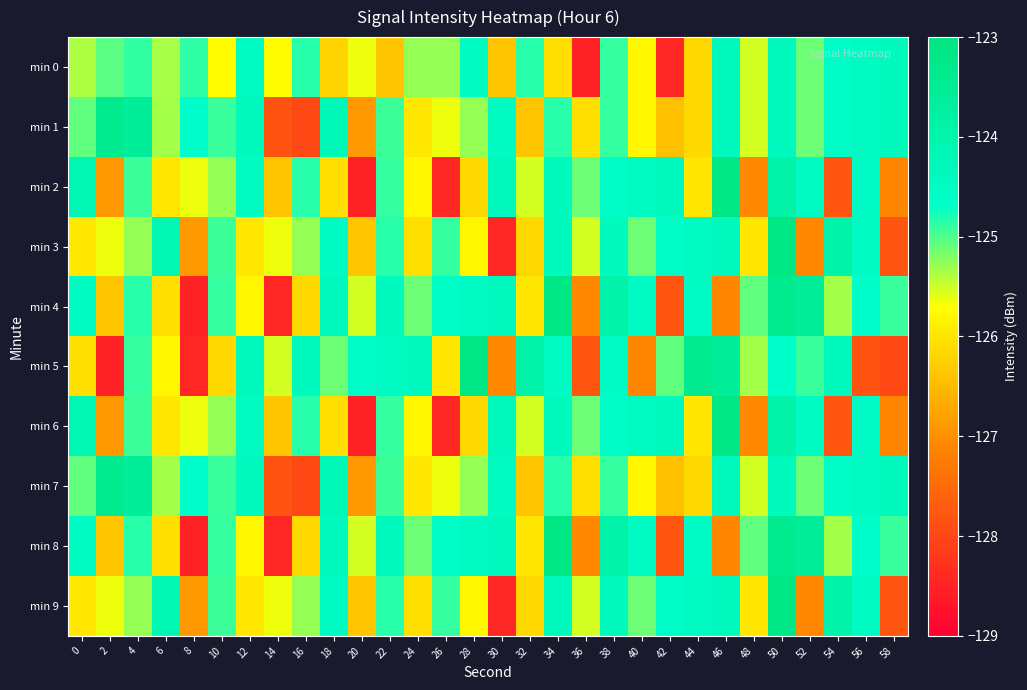

Reading right to left, extract all data points from this chart.

min 0: 58=-124.4	56=-124.5	54=-124.6	52=-125.1	50=-124.3	48=-125.5	46=-124.4	44=-126.2	42=-128.4	40=-125.8	38=-124.9	36=-128.5	34=-126.1	32=-124.8	30=-126.4	28=-124.5	26=-125.3	24=-125.3	22=-126.4	20=-125.6	18=-126.2	16=-124.8	14=-125.7	12=-124.5	10=-125.7	8=-124.9	6=-125.3	4=-124.9	2=-125.0	0=-125.4
min 1: 58=-124.4	56=-124.5	54=-124.6	52=-125.1	50=-124.3	48=-125.5	46=-124.4	44=-126.2	42=-126.4	40=-125.8	38=-124.9	36=-126.1	34=-124.8	32=-126.4	30=-124.5	28=-125.3	26=-125.6	24=-126.0	22=-124.9	20=-126.9	18=-124.2	16=-128.0	14=-127.8	12=-124.3	10=-124.9	8=-124.7	6=-125.3	4=-123.6	2=-123.4	0=-125.1
min 2: 58=-127.1	56=-124.5	54=-127.8	52=-124.5	50=-123.9	48=-127.1	46=-123.2	44=-126.0	42=-124.4	40=-124.5	38=-124.6	36=-125.1	34=-124.3	32=-125.5	30=-124.4	28=-126.2	26=-128.4	24=-125.8	22=-124.9	20=-128.5	18=-126.1	16=-124.8	14=-126.4	12=-124.5	10=-125.3	8=-125.6	6=-126.0	4=-124.9	2=-126.9	0=-124.2
min 3: 58=-127.8	56=-124.5	54=-123.9	52=-127.1	50=-123.2	48=-126.0	46=-124.4	44=-124.5	42=-124.6	40=-125.1	38=-124.3	36=-125.5	34=-124.4	32=-126.2	30=-128.4	28=-125.8	26=-124.9	24=-126.1	22=-124.8	20=-126.4	18=-124.5	16=-125.3	14=-125.6	12=-126.0	10=-124.9	8=-126.9	6=-124.2	4=-125.3	2=-125.6	0=-126.0
min 4: 58=-124.9	56=-124.7	54=-125.3	52=-123.6	50=-123.4	48=-125.1	46=-127.1	44=-124.5	42=-127.8	40=-124.5	38=-123.9	36=-127.1	34=-123.2	32=-126.0	30=-124.4	28=-124.5	26=-124.6	24=-125.1	22=-124.3	20=-125.5	18=-124.4	16=-126.2	14=-128.4	12=-125.8	10=-124.9	8=-128.5	6=-126.1	4=-124.8	2=-126.4	0=-124.5
min 5: 58=-128.0	56=-127.8	54=-124.3	52=-124.9	50=-124.7	48=-125.3	46=-123.6	44=-123.4	42=-125.1	40=-127.1	38=-124.5	36=-127.8	34=-124.5	32=-123.9	30=-127.1	28=-123.2	26=-126.0	24=-124.4	22=-124.5	20=-124.6	18=-125.1	16=-124.3	14=-125.5	12=-124.4	10=-126.2	8=-128.4	6=-125.8	4=-124.9	2=-128.5	0=-126.1
min 6: 58=-127.1	56=-124.5	54=-127.8	52=-124.5	50=-123.9	48=-127.1	46=-123.2	44=-126.0	42=-124.4	40=-124.5	38=-124.6	36=-125.1	34=-124.3	32=-125.5	30=-124.4	28=-126.2	26=-128.4	24=-125.8	22=-124.9	20=-128.5	18=-126.1	16=-124.8	14=-126.4	12=-124.5	10=-125.3	8=-125.6	6=-126.0	4=-124.9	2=-126.9	0=-124.2
min 7: 58=-124.4	56=-124.5	54=-124.6	52=-125.1	50=-124.3	48=-125.5	46=-124.4	44=-126.2	42=-126.4	40=-125.8	38=-124.9	36=-126.1	34=-124.8	32=-126.4	30=-124.5	28=-125.3	26=-125.6	24=-126.0	22=-124.9	20=-126.9	18=-124.2	16=-128.0	14=-127.8	12=-124.3	10=-124.9	8=-124.7	6=-125.3	4=-123.6	2=-123.4	0=-125.1
min 8: 58=-124.9	56=-124.7	54=-125.3	52=-123.6	50=-123.4	48=-125.1	46=-127.1	44=-124.5	42=-127.8	40=-124.5	38=-123.9	36=-127.1	34=-123.2	32=-126.0	30=-124.4	28=-124.5	26=-124.6	24=-125.1	22=-124.3	20=-125.5	18=-124.4	16=-126.2	14=-128.4	12=-125.8	10=-124.9	8=-128.5	6=-126.1	4=-124.8	2=-126.4	0=-124.5
min 9: 58=-127.8	56=-124.5	54=-123.9	52=-127.1	50=-123.2	48=-126.0	46=-124.4	44=-124.5	42=-124.6	40=-125.1	38=-124.3	36=-125.5	34=-124.4	32=-126.2	30=-128.4	28=-125.8	26=-124.9	24=-126.1	22=-124.8	20=-126.4	18=-124.5	16=-125.3	14=-125.6	12=-126.0	10=-124.9	8=-126.9	6=-124.2	4=-125.3	2=-125.6	0=-126.0